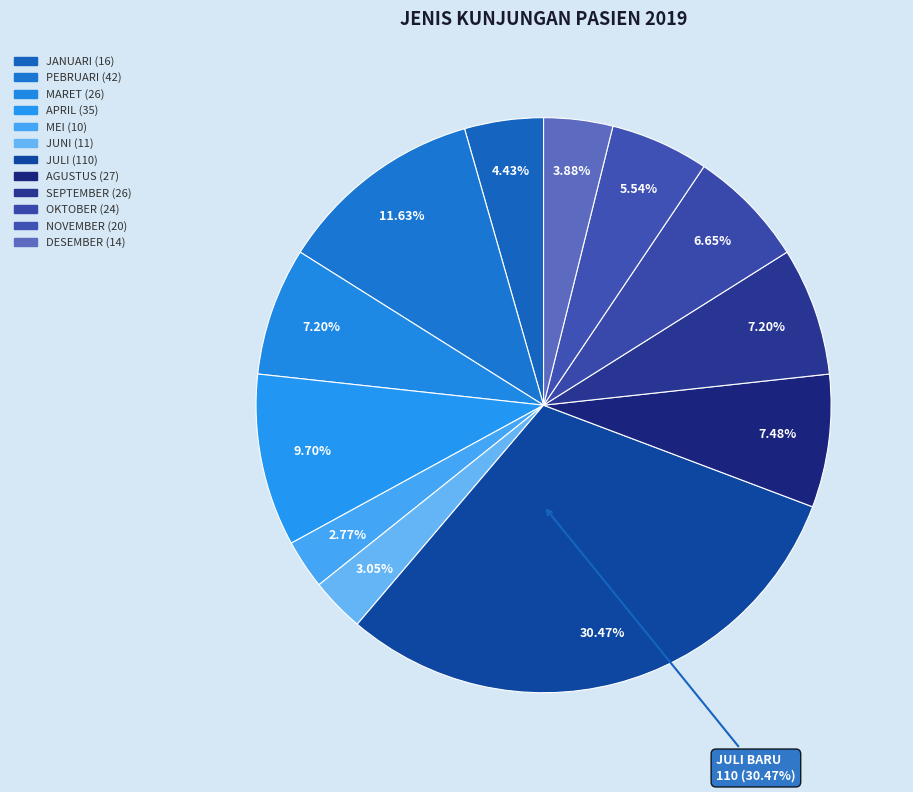

Is APRIL BARU the majority of the pie?

No